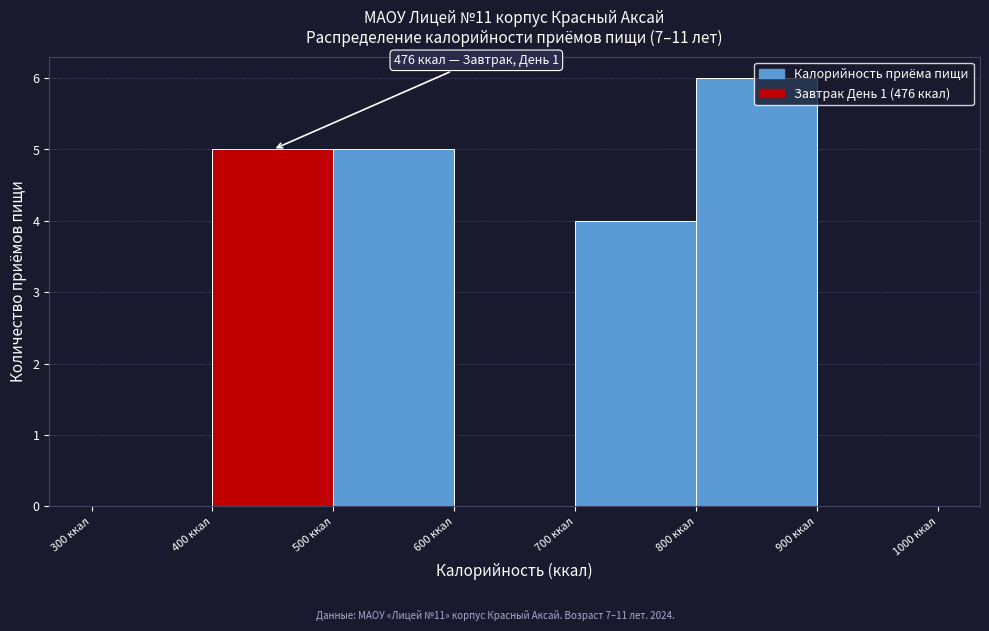

Which range on the x-axis has the tallest bar?

800 to 900